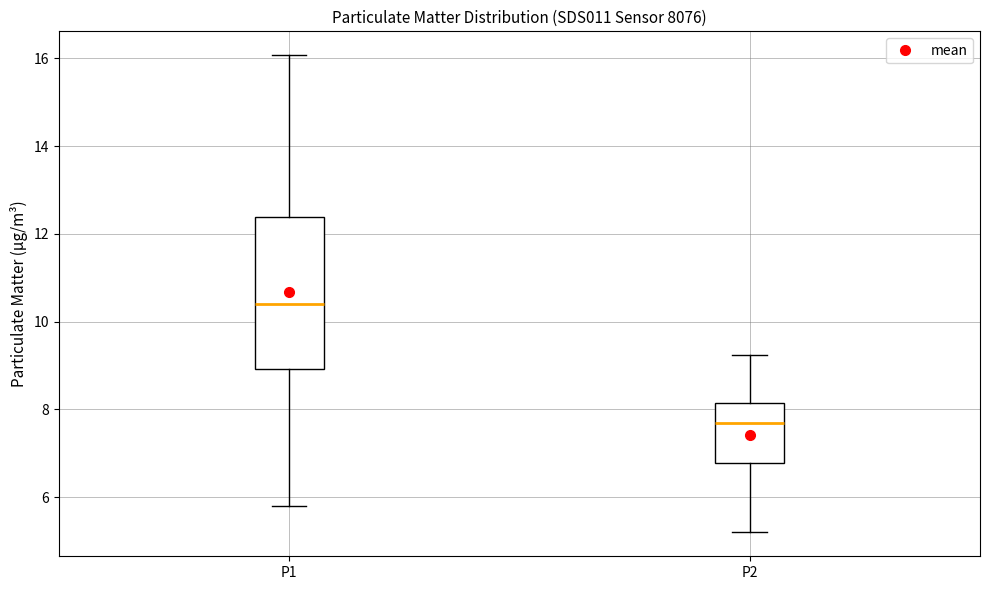

Which box's median line is the lowest?

P2